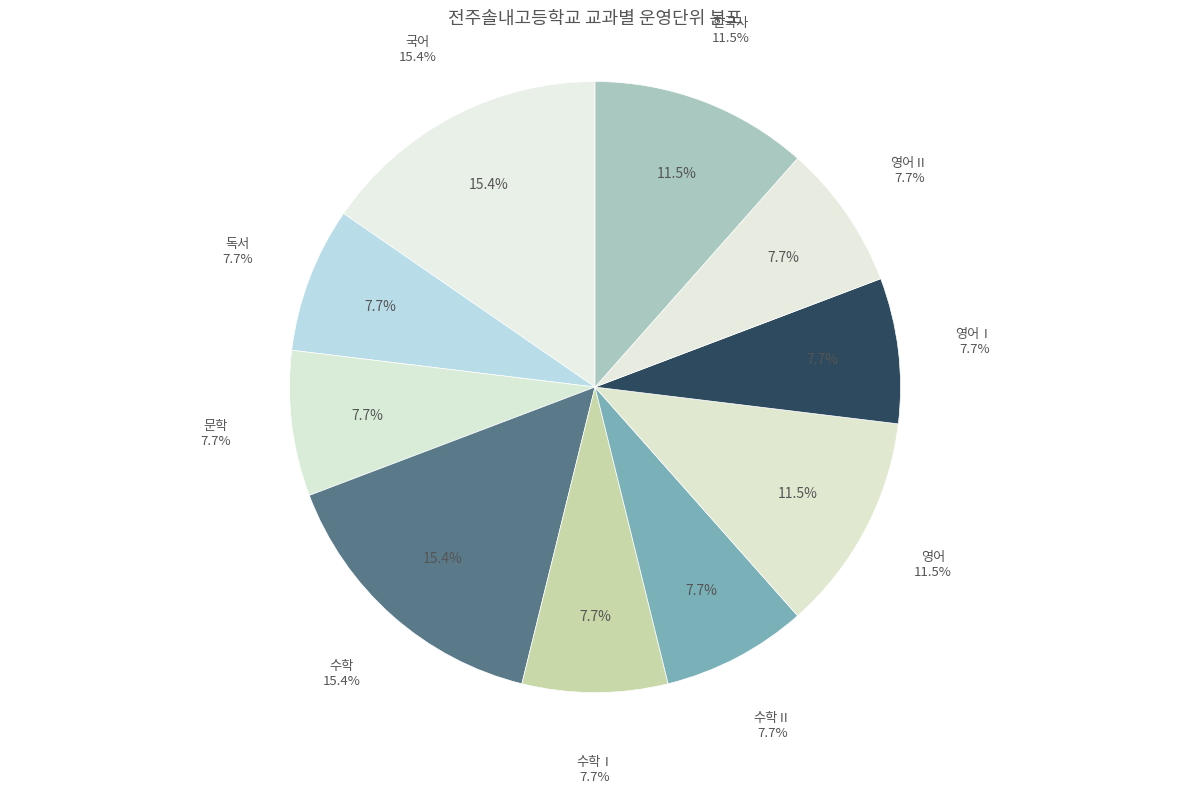

To the nearest percent, what is the difference between the largest and smallest slice percentages?

8%